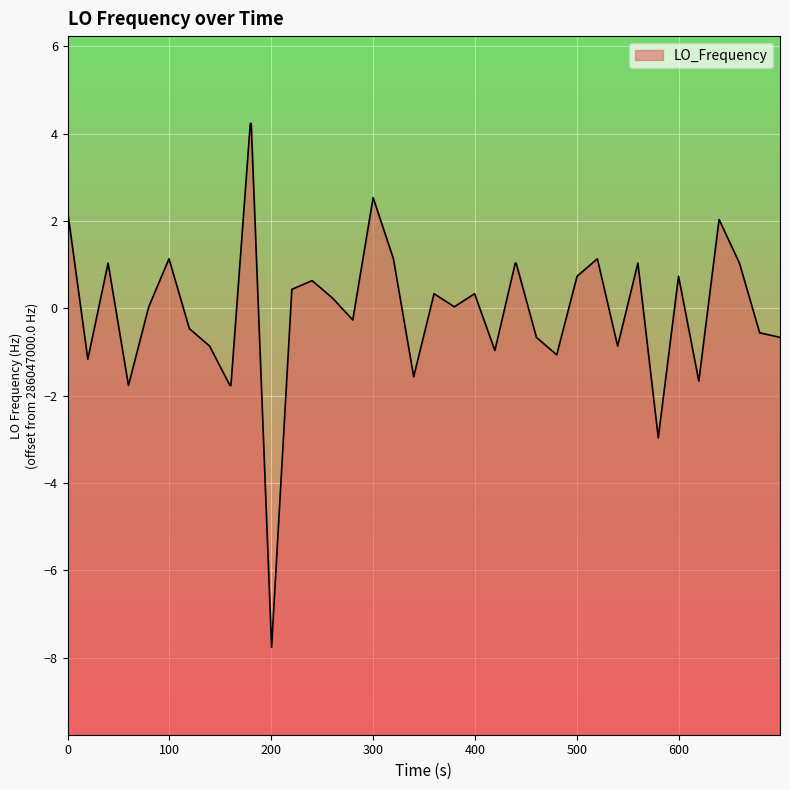

How many positive values are there?

22